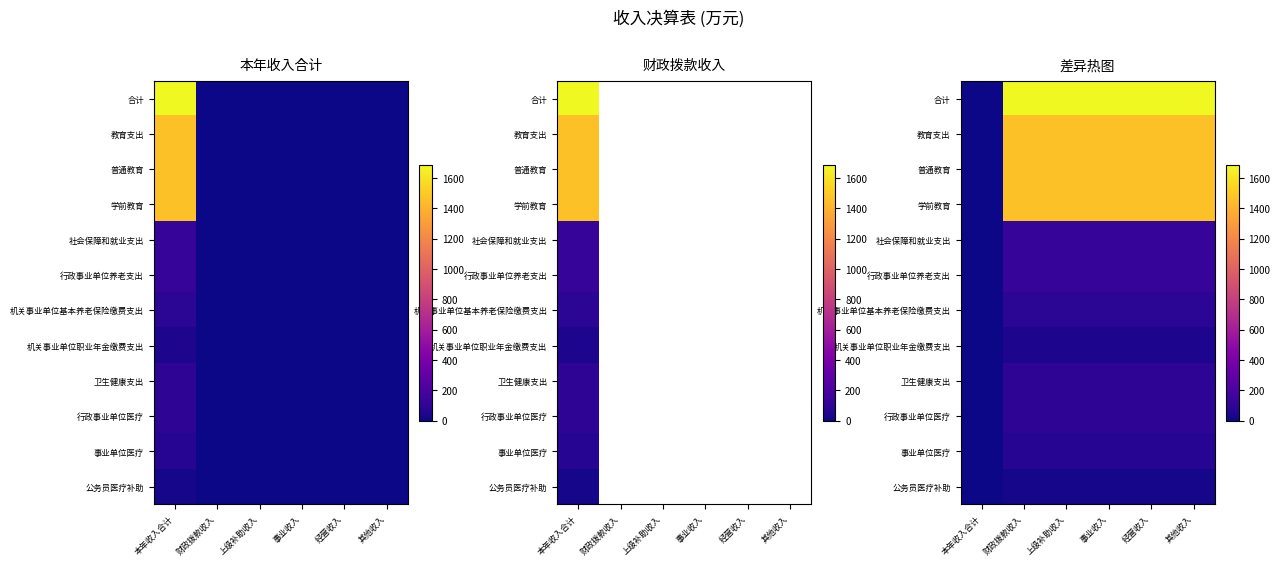

Rank the series at 上级补助收入 from highest to lowest value.

合计, 教育支出, 普通教育, 学前教育, 社会保障和就业支出, 行政事业单位养老支出, 卫生健康支出, 行政事业单位医疗, 机关事业单位基本养老保险缴费支出, 事业单位医疗, 机关事业单位职业年金缴费支出, 公务员医疗补助